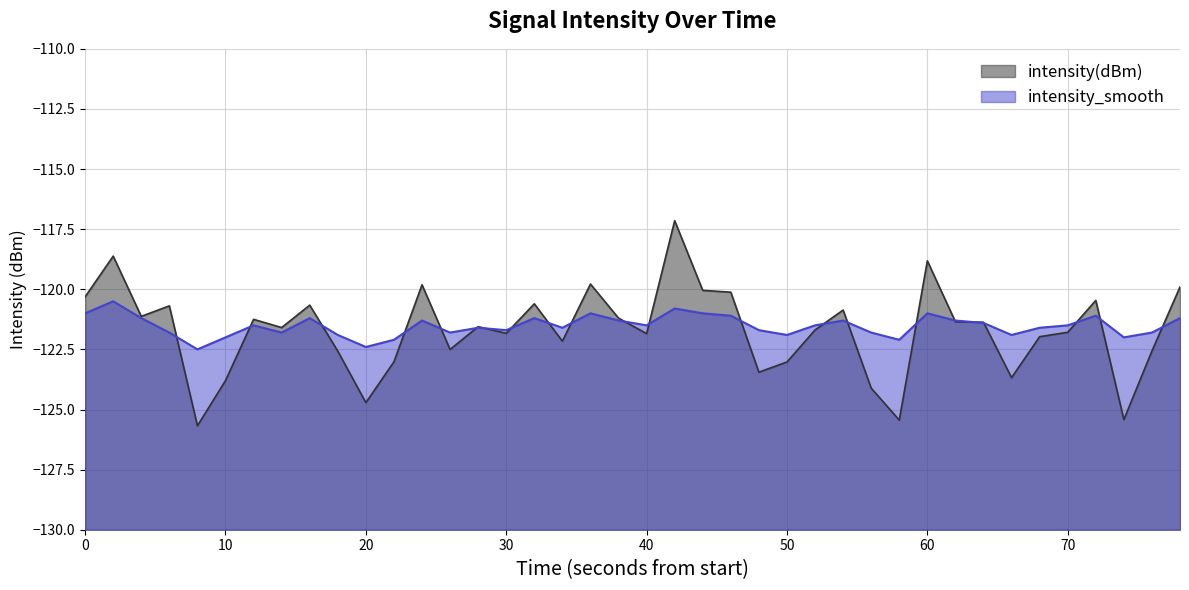

The value of intensity(dBm) at 20 is -179.6. True or false?

False